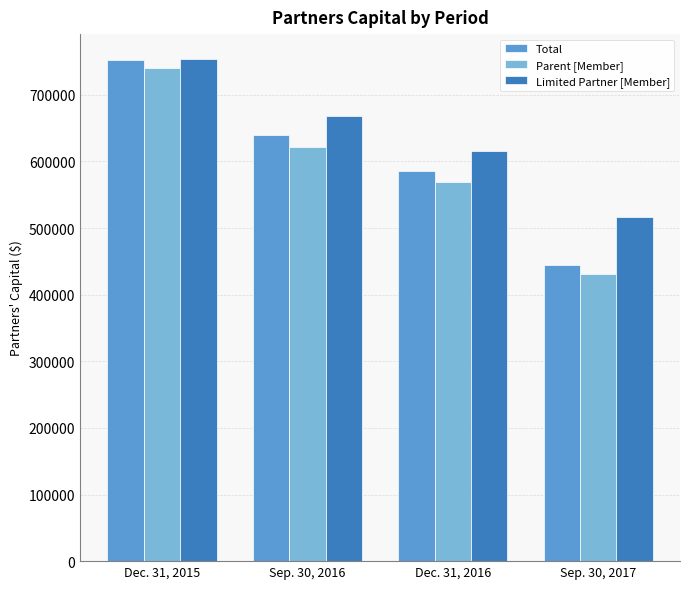

What is the average value of the Total series?

605246